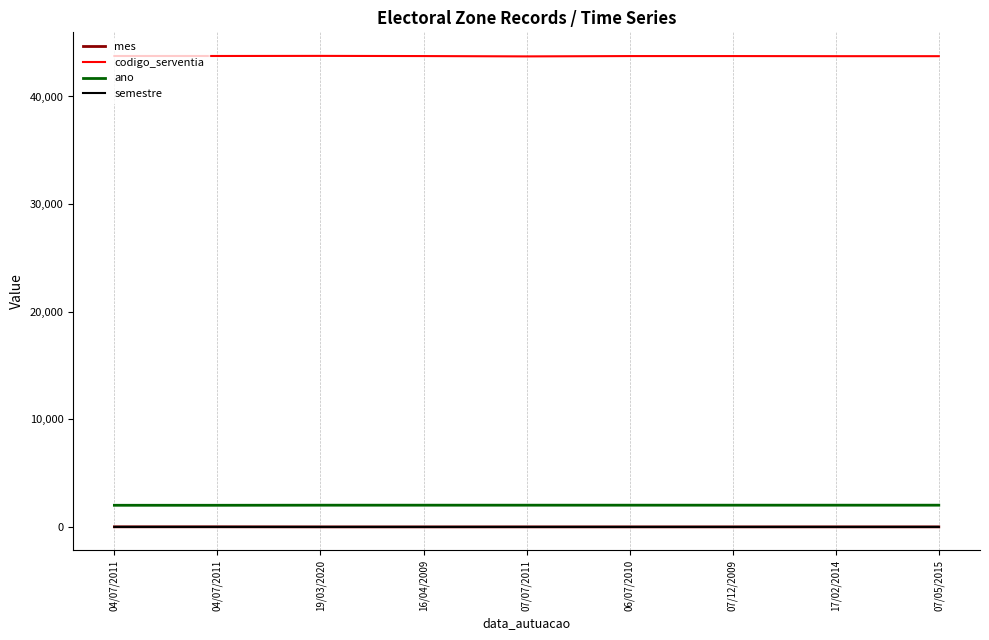

What are all the series names shown in the legend?

mes, codigo_serventia, ano, semestre